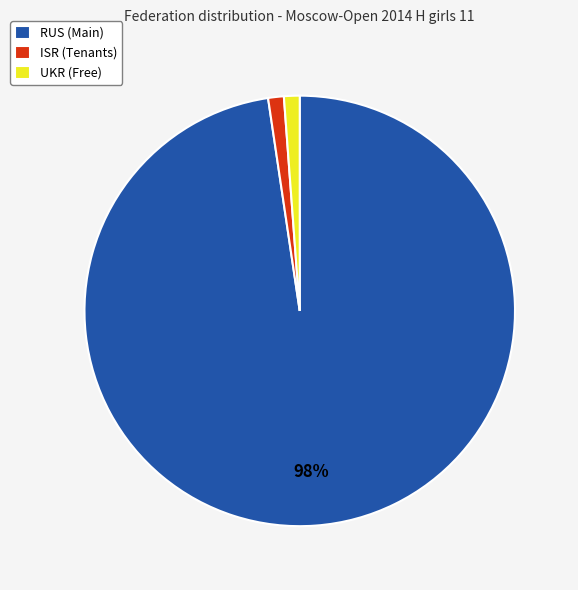

Count the number of slices in the pie.

3